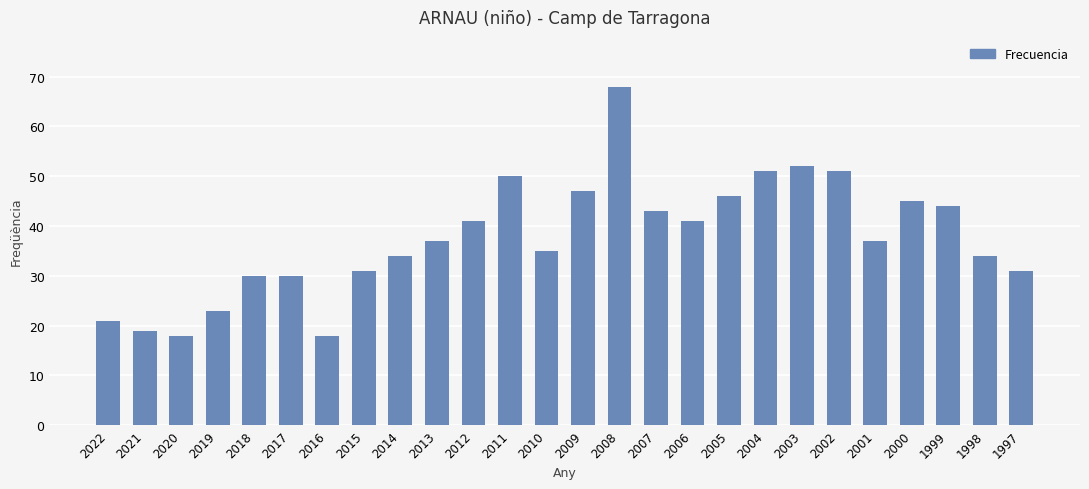

The value at 1997 is 31. True or false?

True